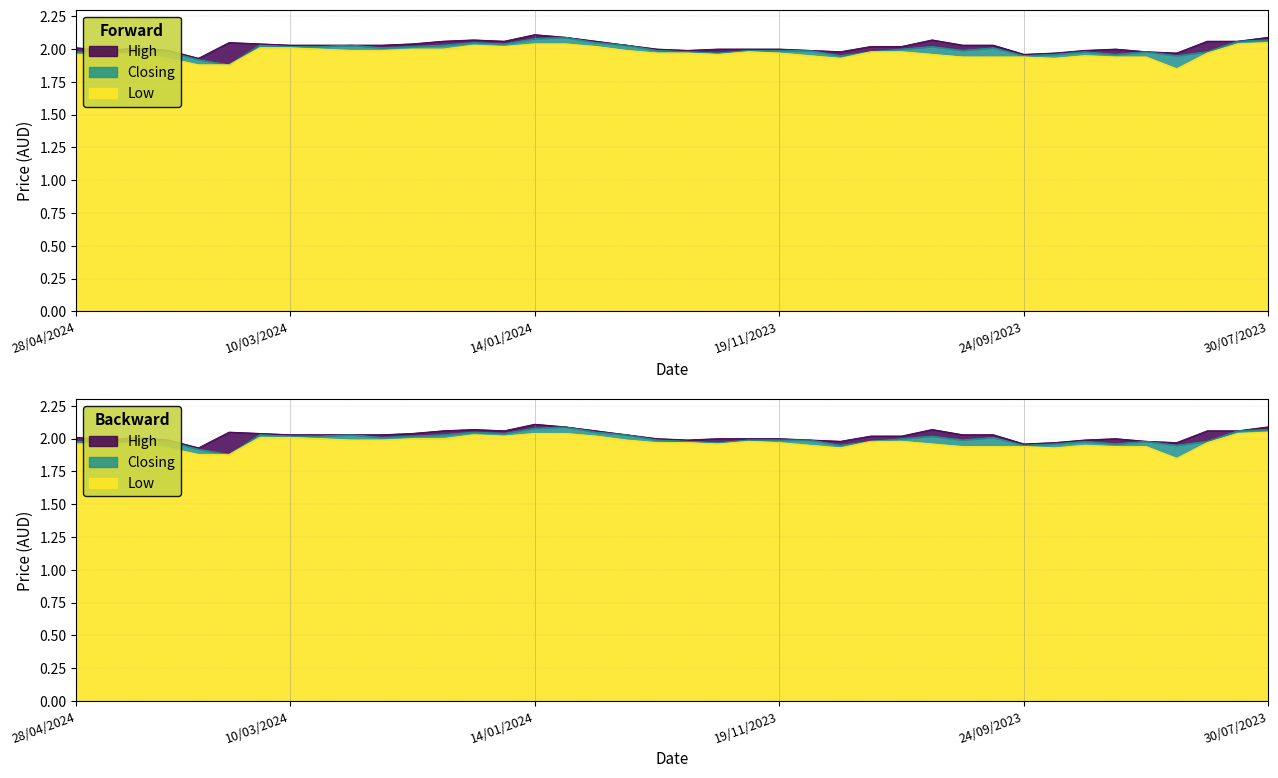

How many lines are shown in the chart?

3